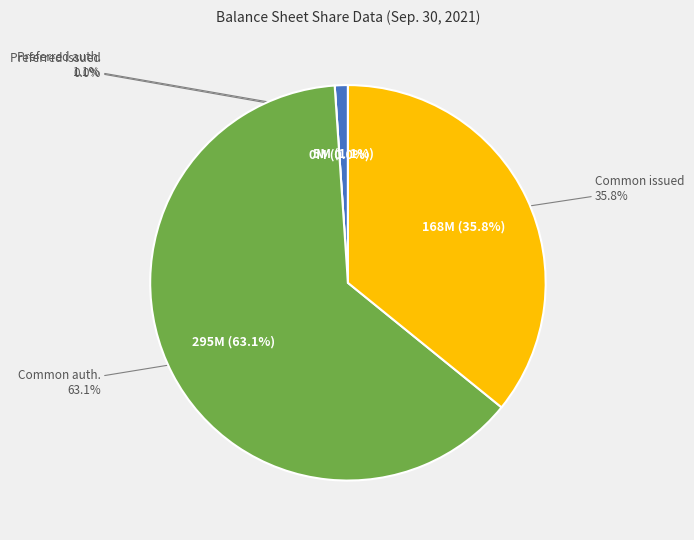

Is it true that Preferred stock, shares issued is 0% of the pie?

True